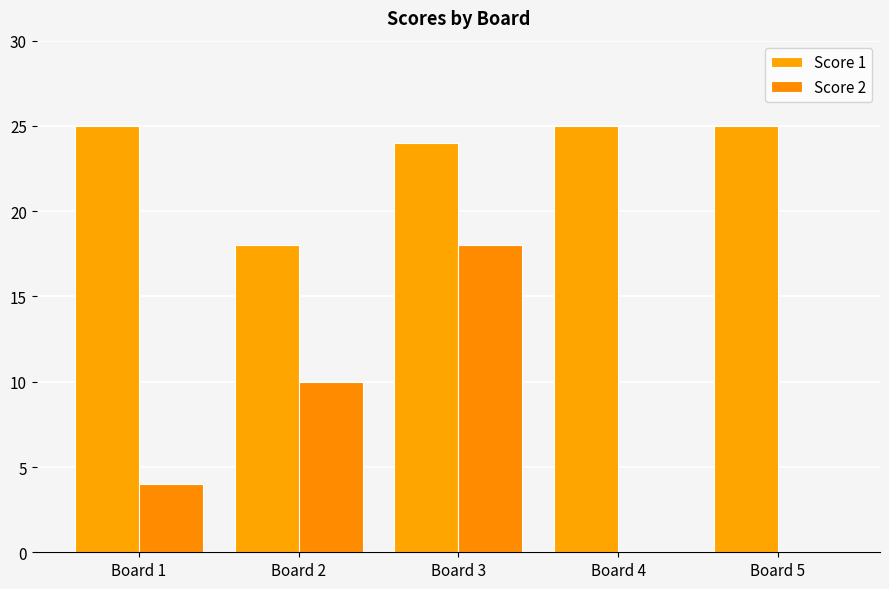

How many distinct data groups are displayed?

2